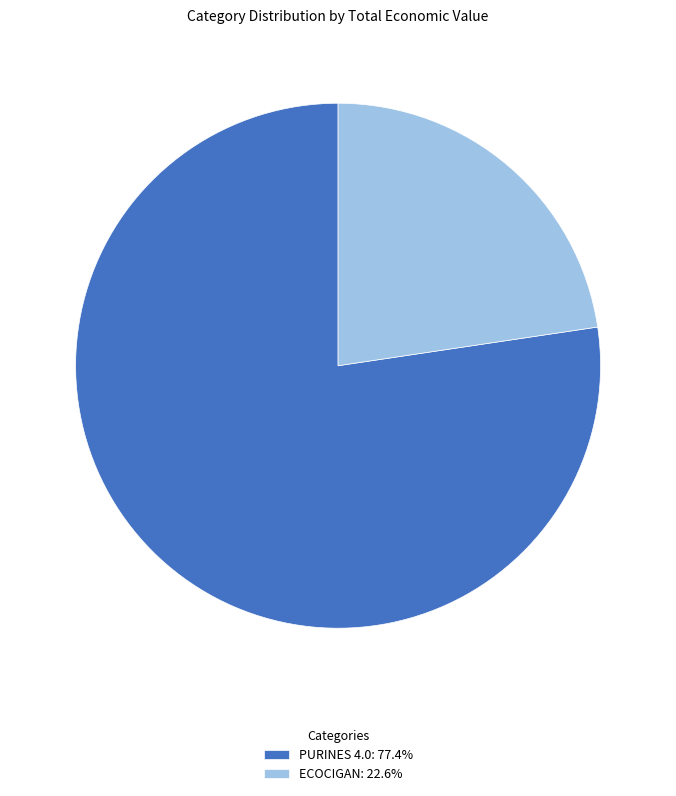

Which category accounts for the majority?

PURINES 4.0